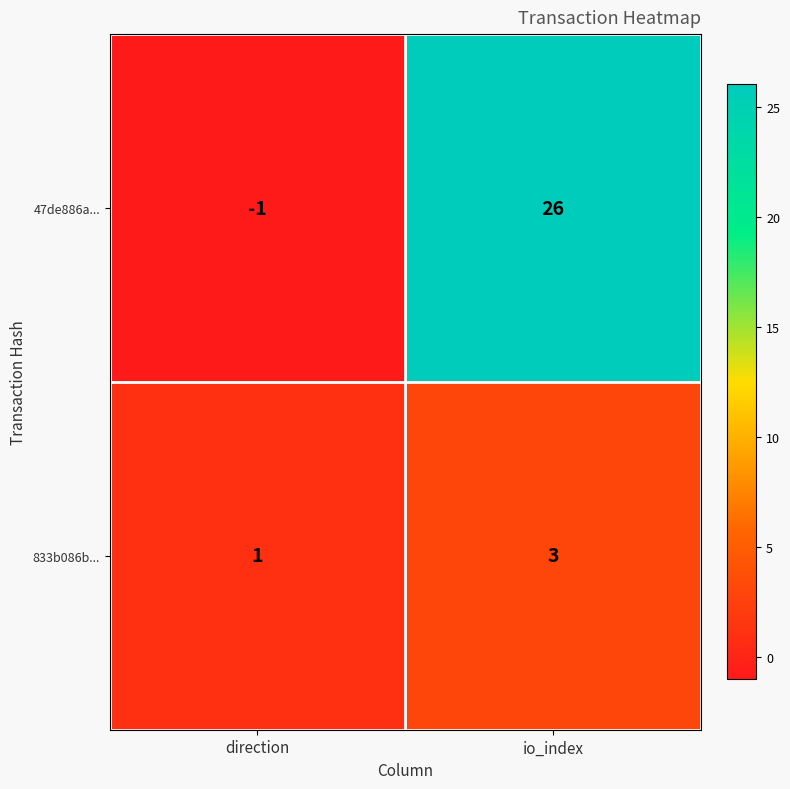

What is the minimum value shown in the chart?

-1